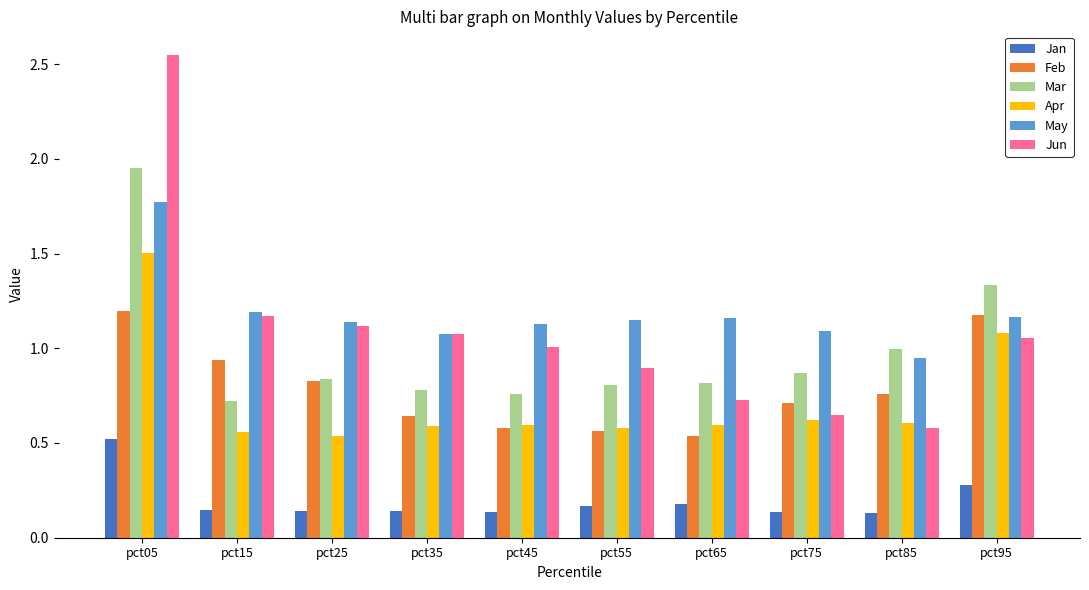

The value of Feb at pct95 is 1.2. True or false?

True